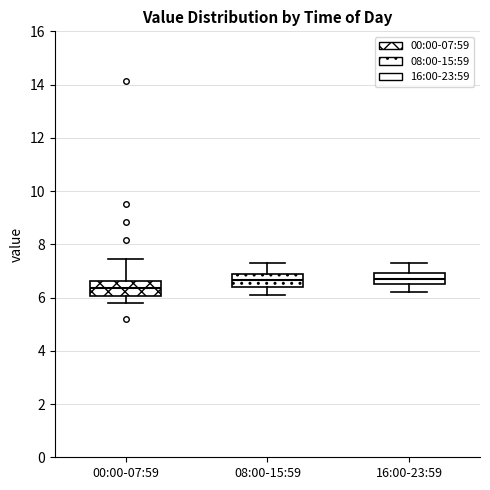

Reading left to right, read every box against the y-axis: the position of its median line, the range the box covers, and the ends of its whiskers. The values are not printed on the chart, so give them approximately, as read against the axis.

00:00-07:59: median 6.4, box 6.0 to 6.6, whiskers 5.8 to 7.4
08:00-15:59: median 6.6, box 6.4 to 7.0, whiskers 6.2 to 7.4
16:00-23:59: median 6.8, box 6.6 to 7.0, whiskers 6.2 to 7.4